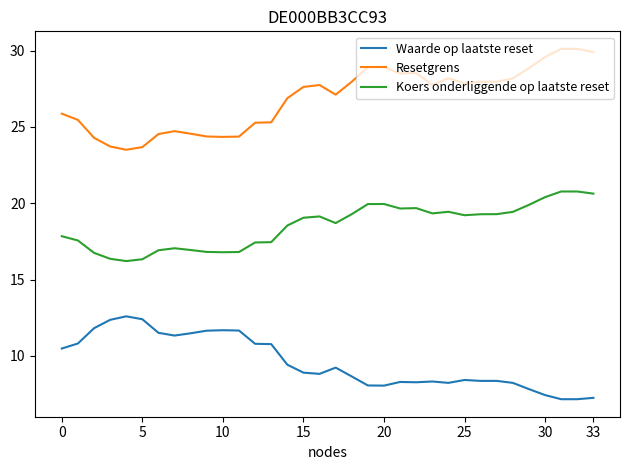

Rank the series by their maximum value, from highest to lowest.

Resetgrens, Koers onderliggende op laatste reset, Waarde op laatste reset